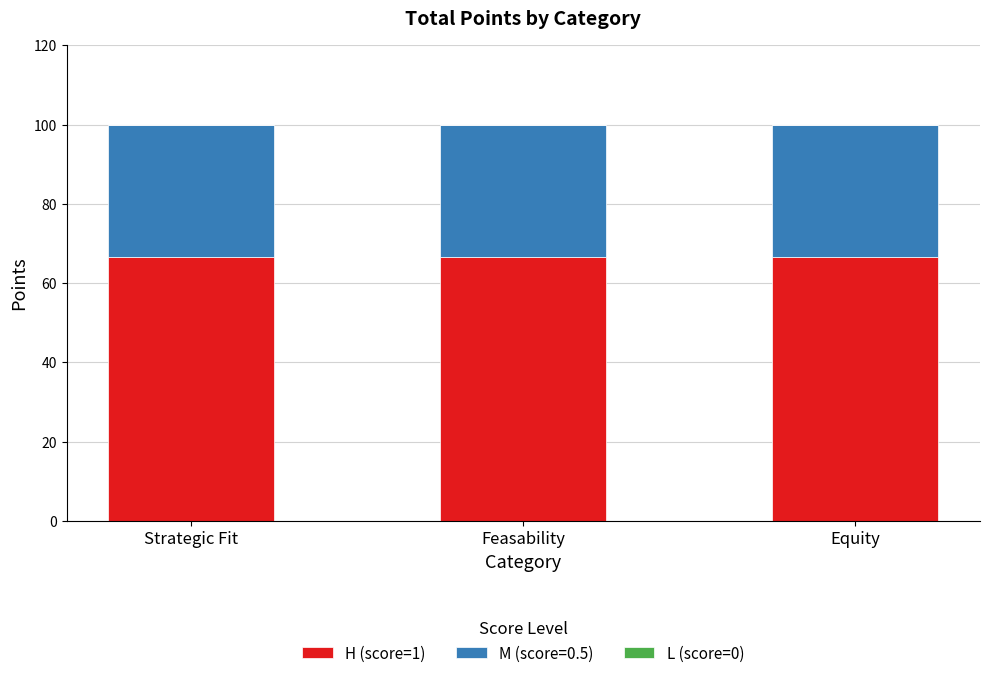

Is it true that H (score=1) equals 66.7 at Equity?

True